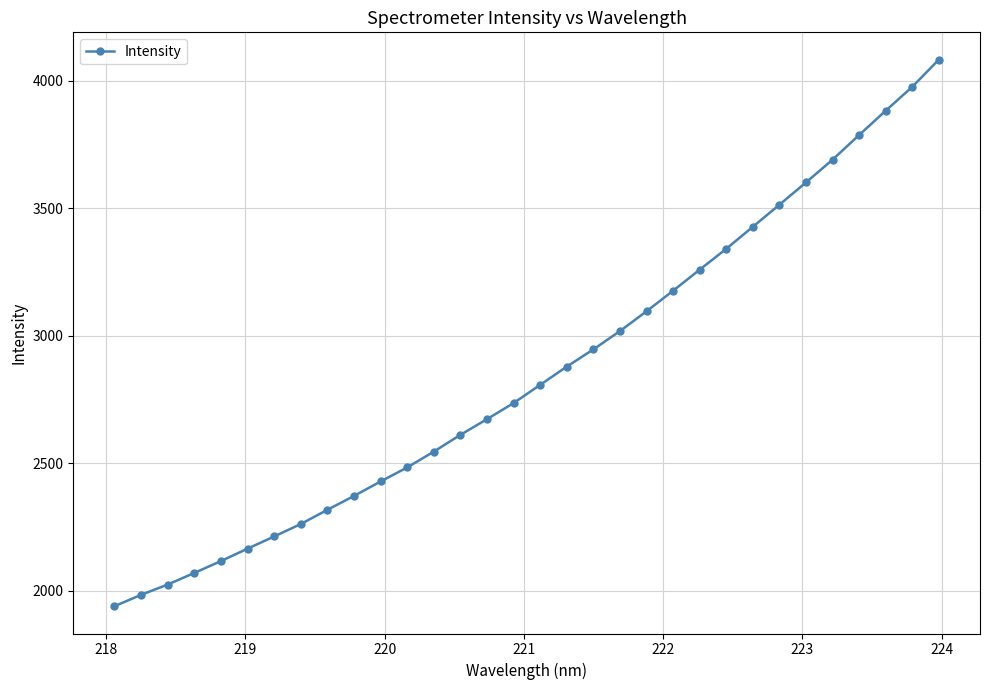

What is the sum of all values?

91420.6